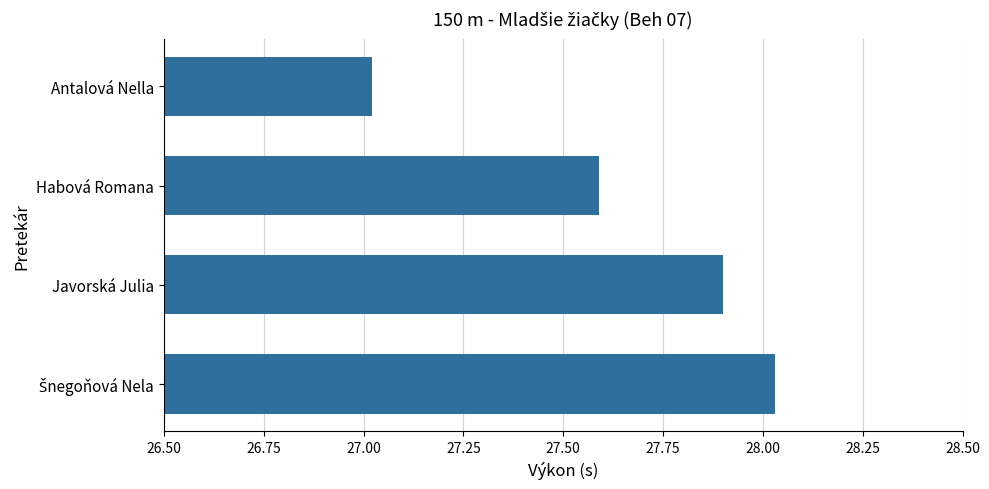

What is the ratio of the value at Javorská Julia to the value at Habová Romana?

1.0